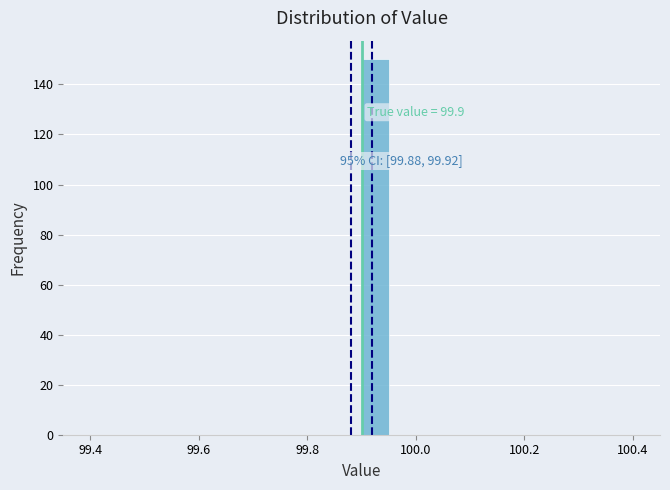

Read against the x-axis, roughly where is the centre of the tallest bar?

99.92